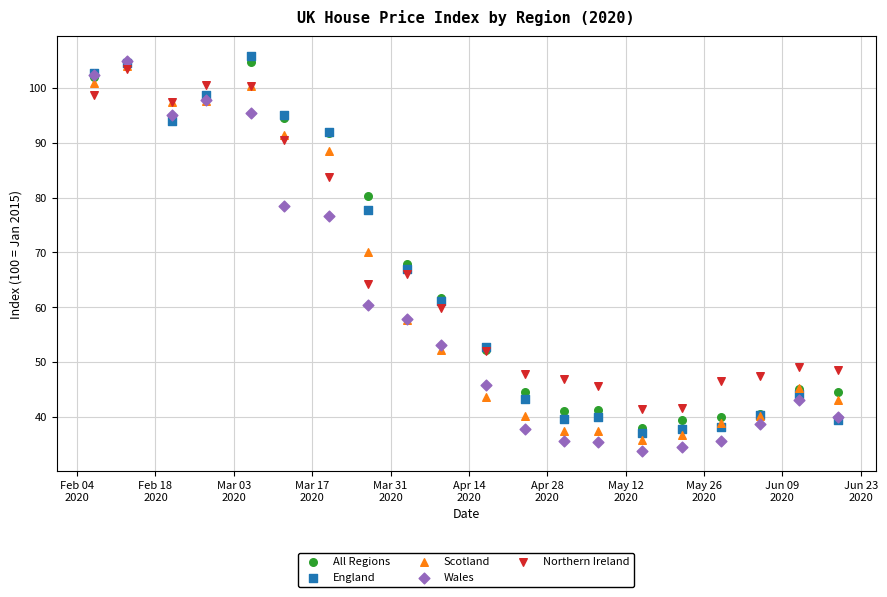

In the Northern Ireland series, what Y value is closest to 72?

66.1